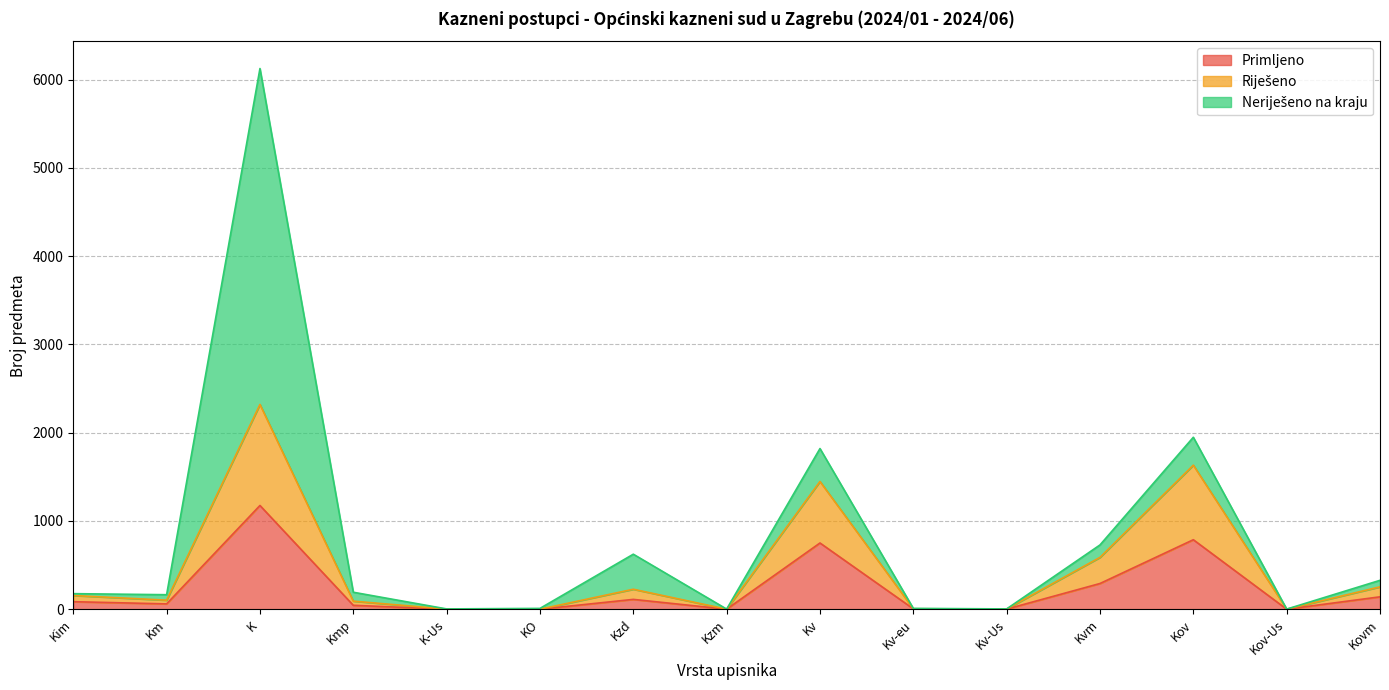

Which has a higher value, Kov-Us or Kim?

Kim